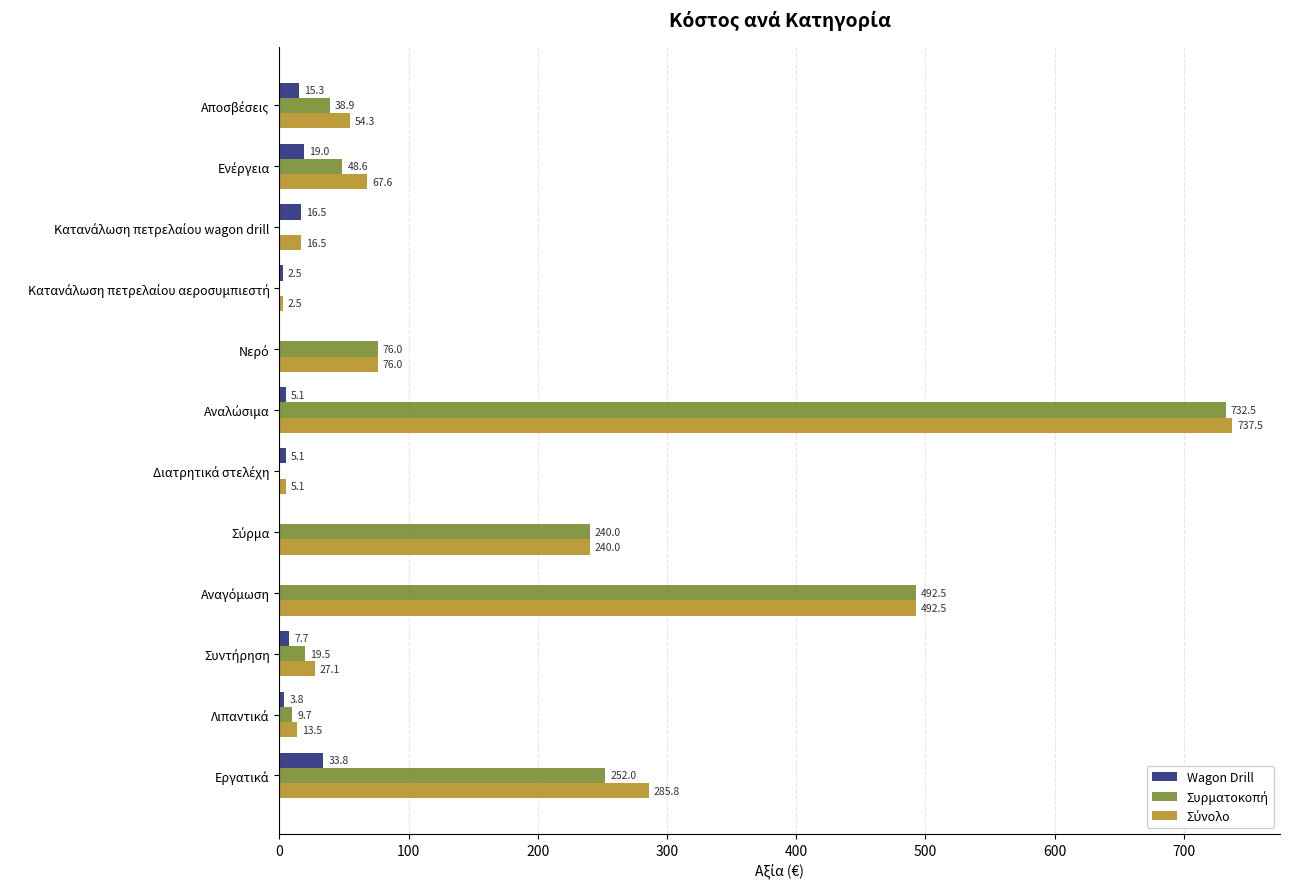

What is the maximum value shown in the chart?

737.5